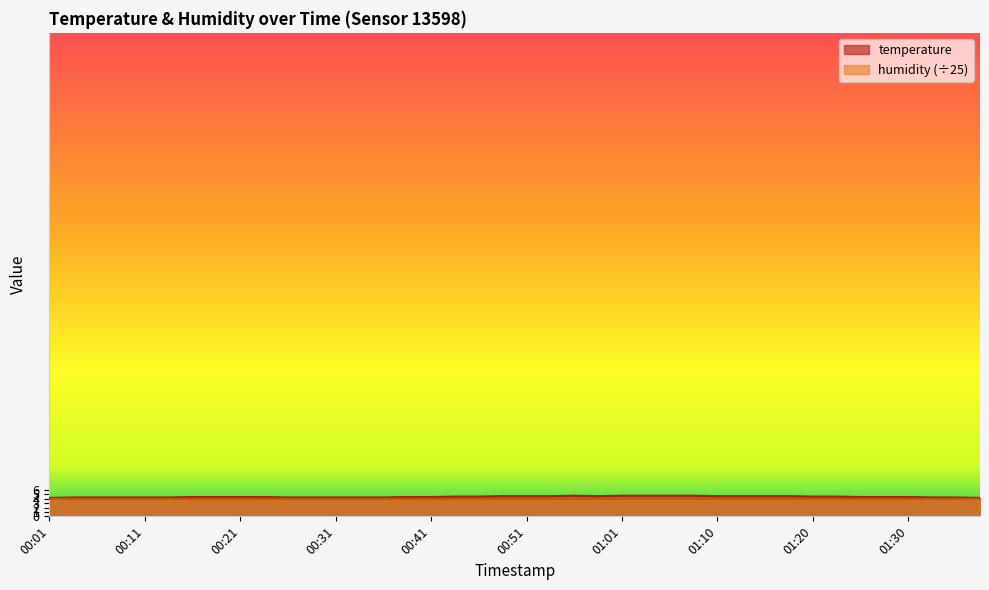

Reading right to left, what are all the values shown in this chart?

01:37=4.2	01:35=4.3	01:33=4.3	01:30=4.4	01:28=4.4	01:25=4.4	01:23=4.5	01:20=4.5	01:18=4.6	01:15=4.6	01:13=4.6	01:10=4.6	01:08=4.7	01:06=4.7	01:03=4.7	01:01=4.7	00:58=4.6	00:56=4.7	00:53=4.6	00:51=4.6	00:48=4.6	00:46=4.5	00:43=4.5	00:41=4.4	00:38=4.4	00:36=4.3	00:33=4.3	00:31=4.3	00:29=4.3	00:26=4.3	00:24=4.4	00:21=4.4	00:19=4.4	00:16=4.4	00:14=4.3	00:11=4.3	00:09=4.3	00:06=4.3	00:04=4.3	00:01=4.2